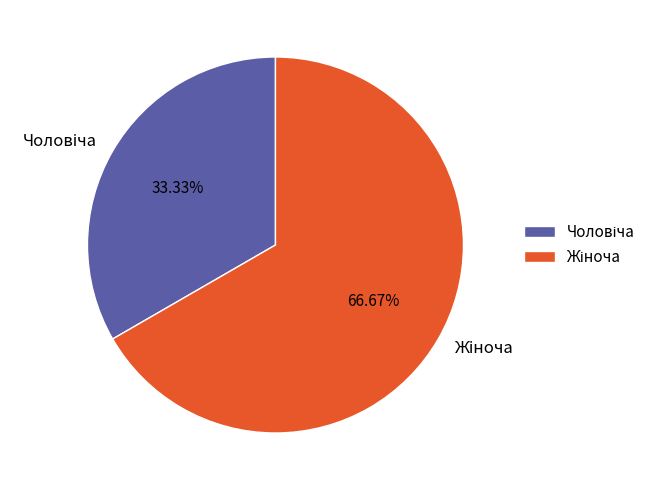

Is there a majority slice in this chart?

Yes